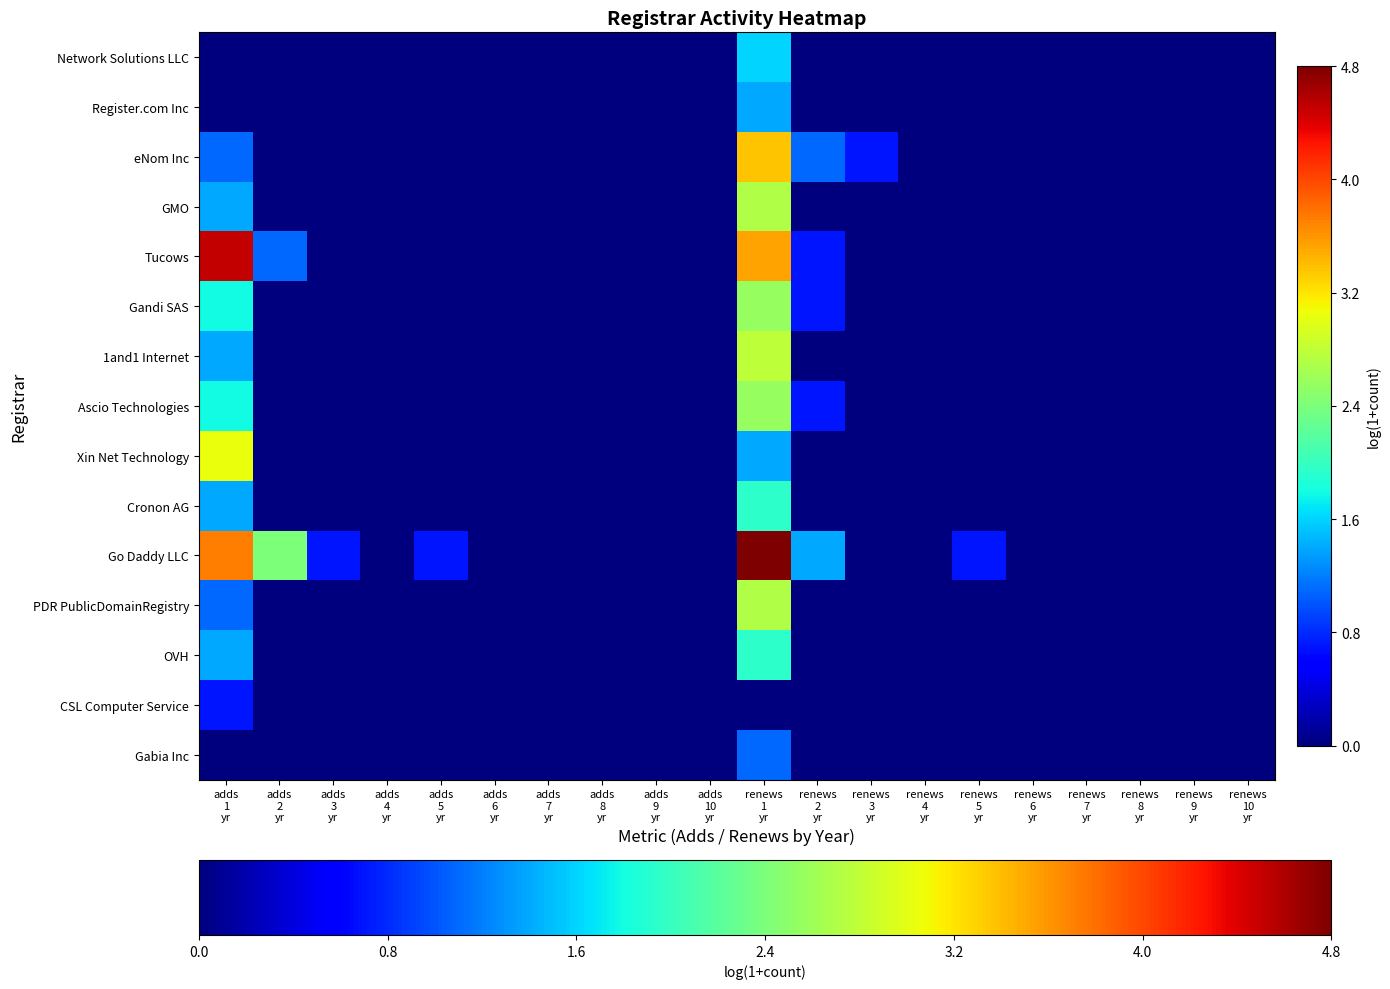

Which series changed the most between adds 2 yr and adds 4 yr?

Go Daddy LLC